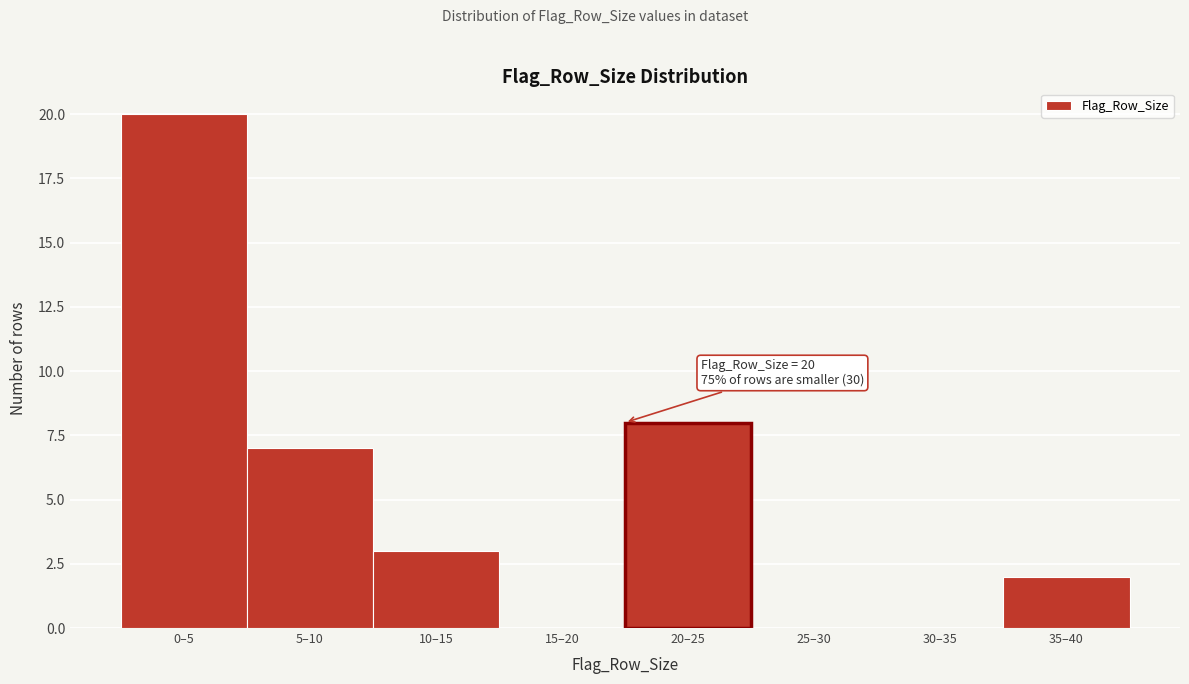

Reading left to right, transcribe all the data shown in this chart.

0–5=20	5–10=7	10–15=3	15–20=0	20–25=8	25–30=0	30–35=0	35–40=2